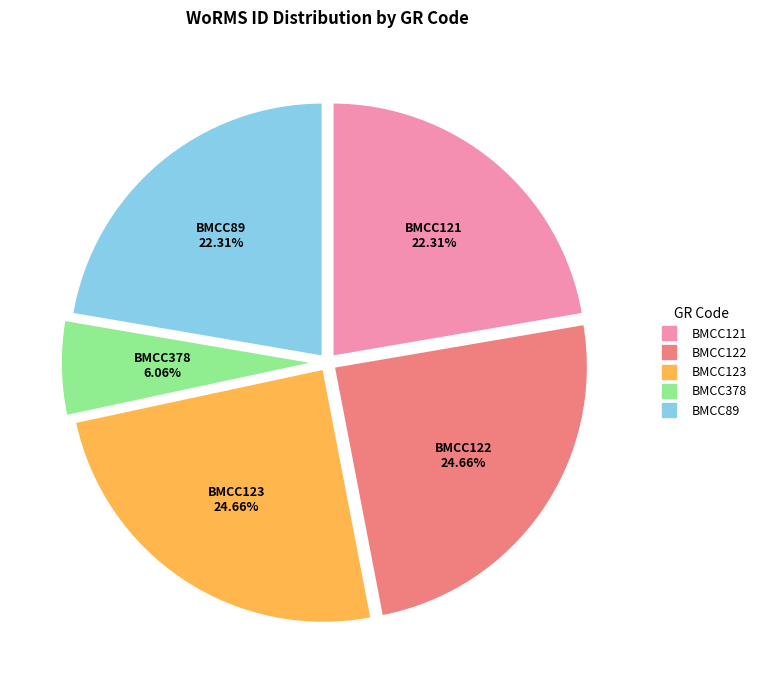

What percentage is NOT represented by BMCC378?

93.9%